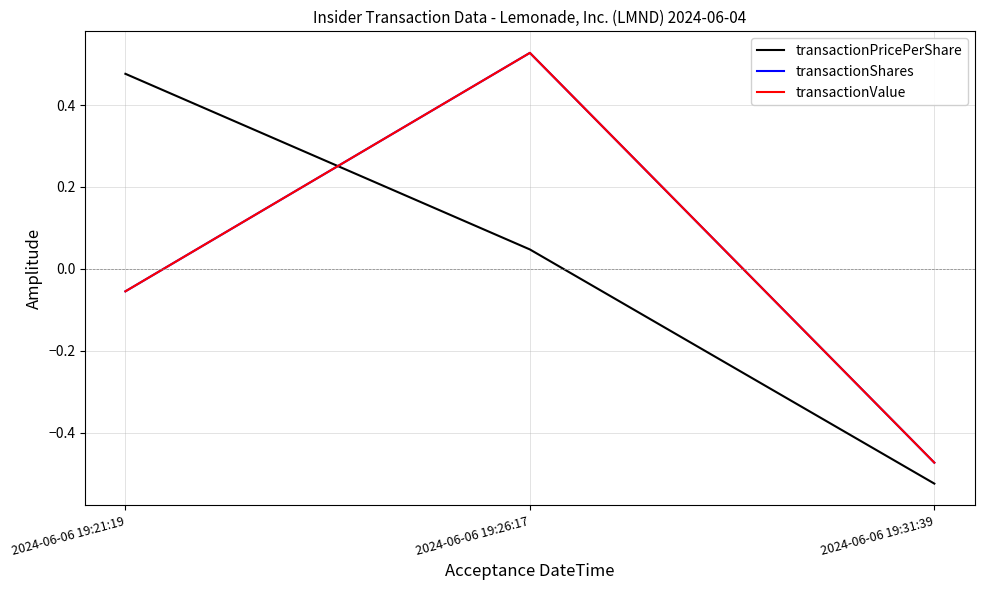

The transactionValue series shows -0.7 at 2024-06-06 19:31:39. True or false?

False